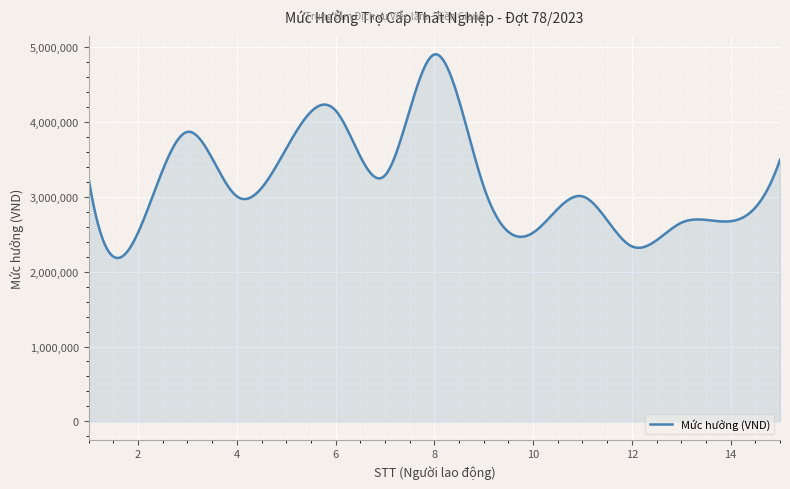

What is the smallest value displayed?

2182548.3